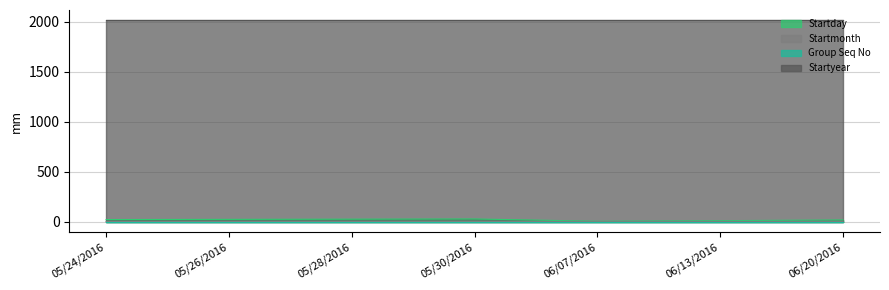

The value of Startyear at 06/13/2016 is 770. True or false?

False